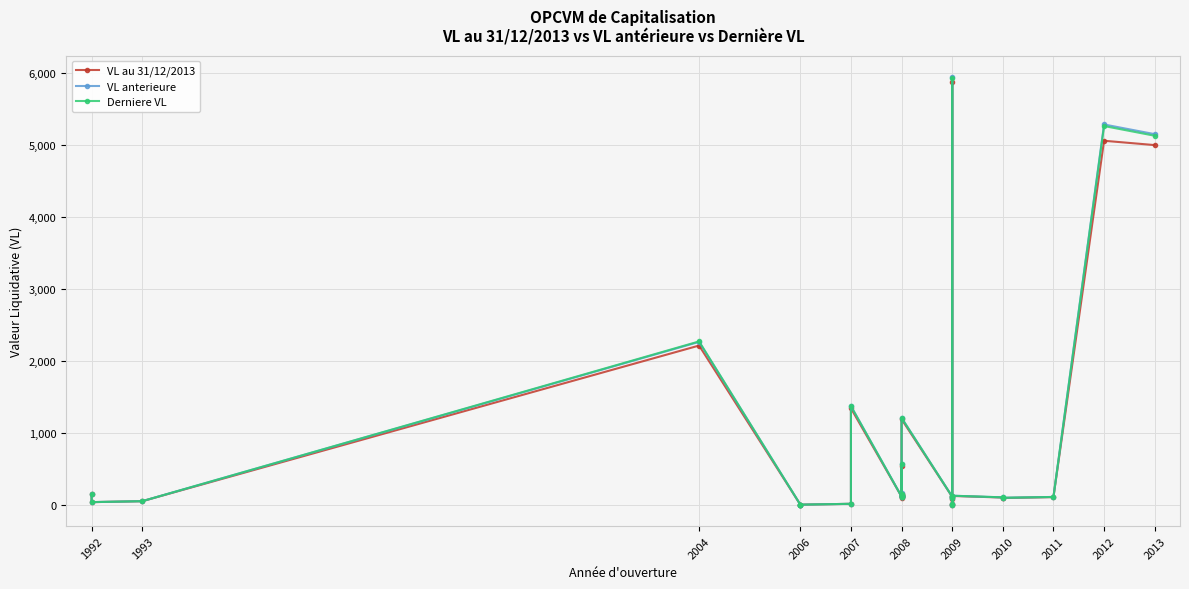

Which series has the largest total across all categories?

VL anterieure